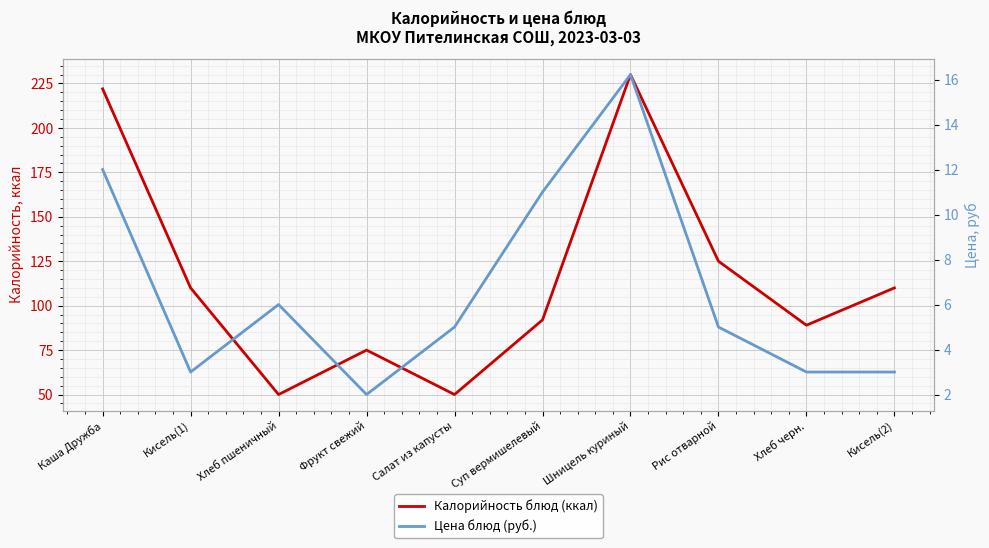

At which category is the sum across all series the highest?

Шницель куриный